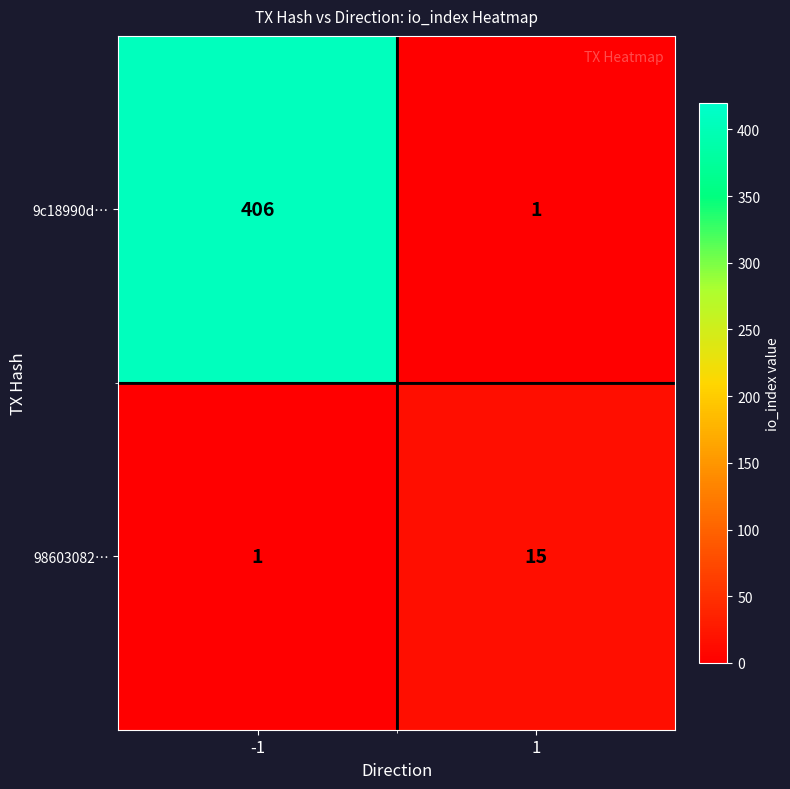

What is the smallest value displayed?

1